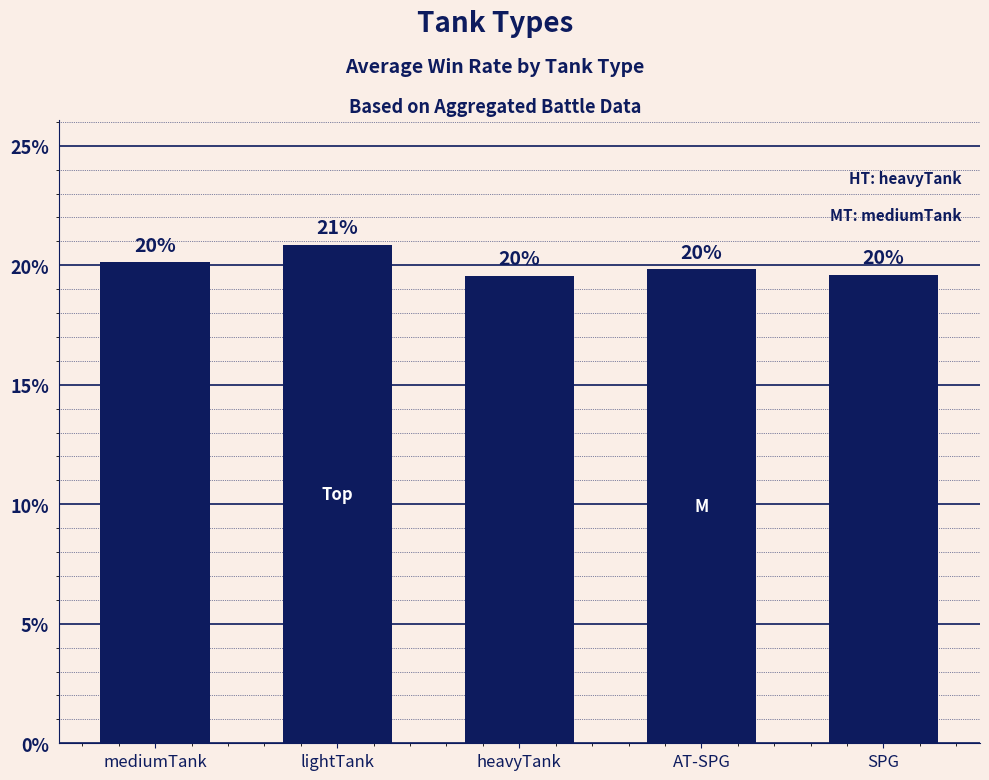

What is the sum of all values?

100.0